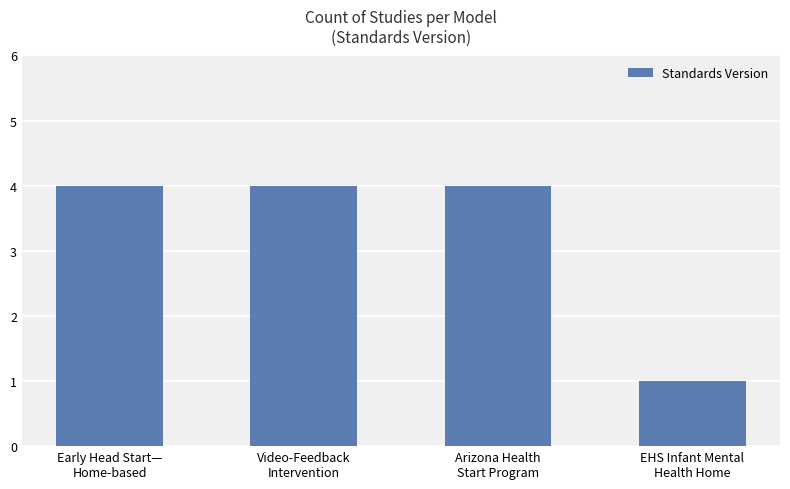

What is the sum of all values?

13